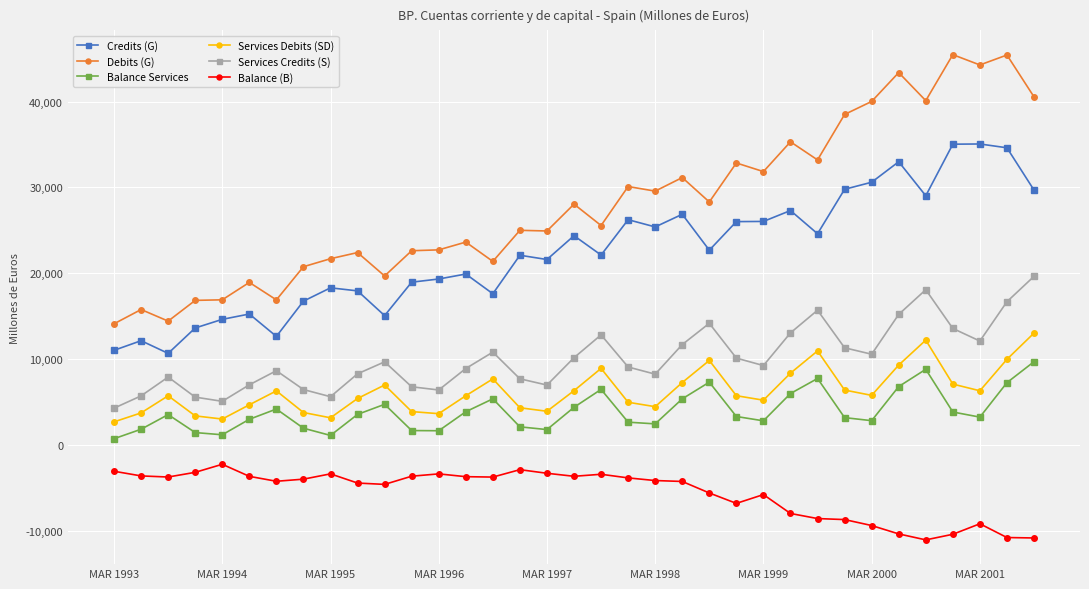

How many data points in Balance Services are less than 3292?

17